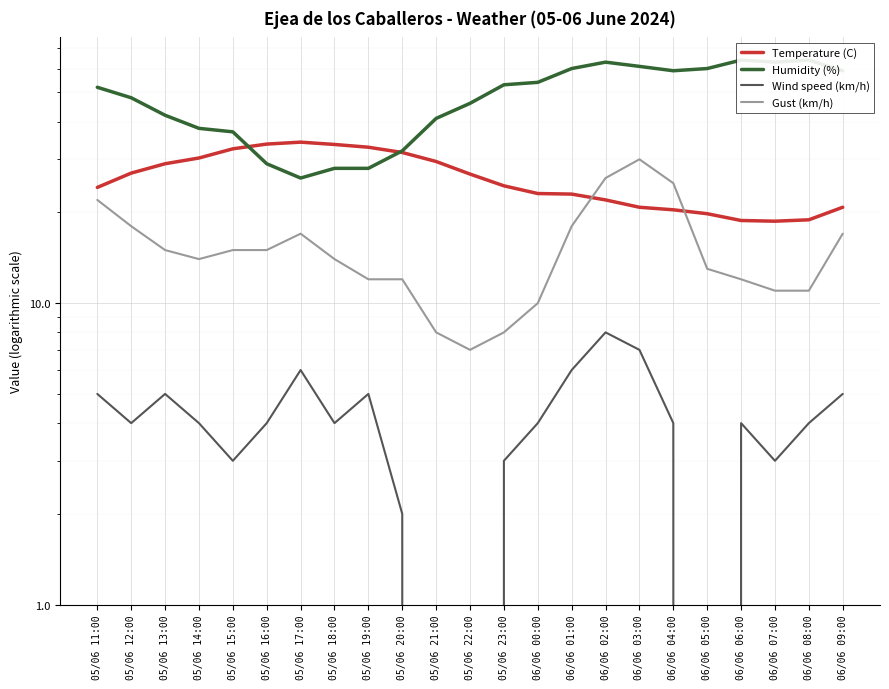

What is the label of the 23rd point from the left?

06/06 09:00